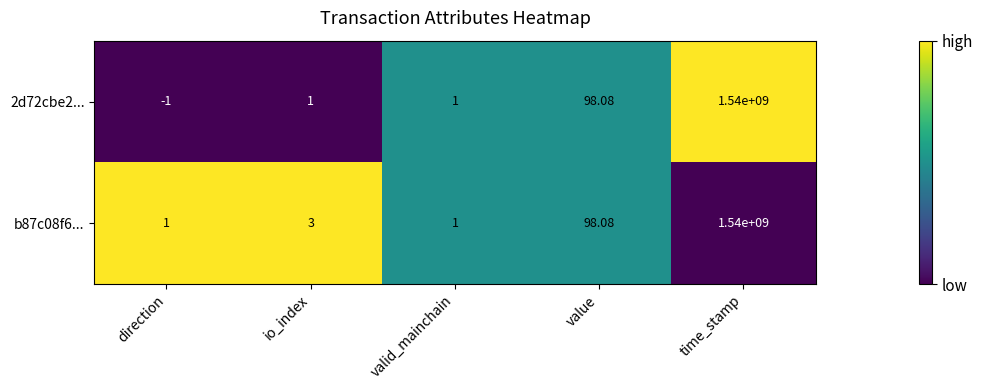

At how many categories does at least one series exceed 0?

5